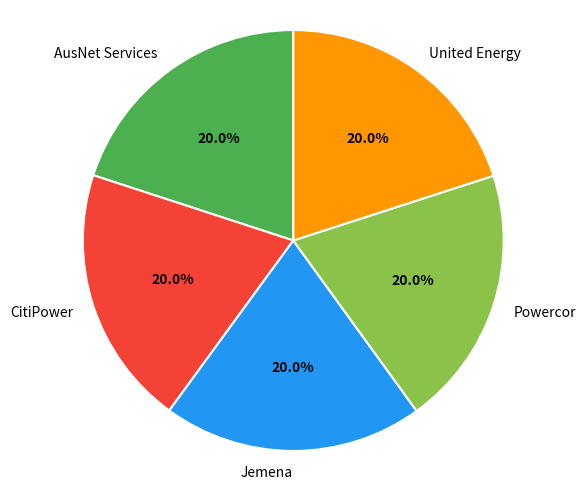

To the nearest percent, what is the average slice percentage?

20%